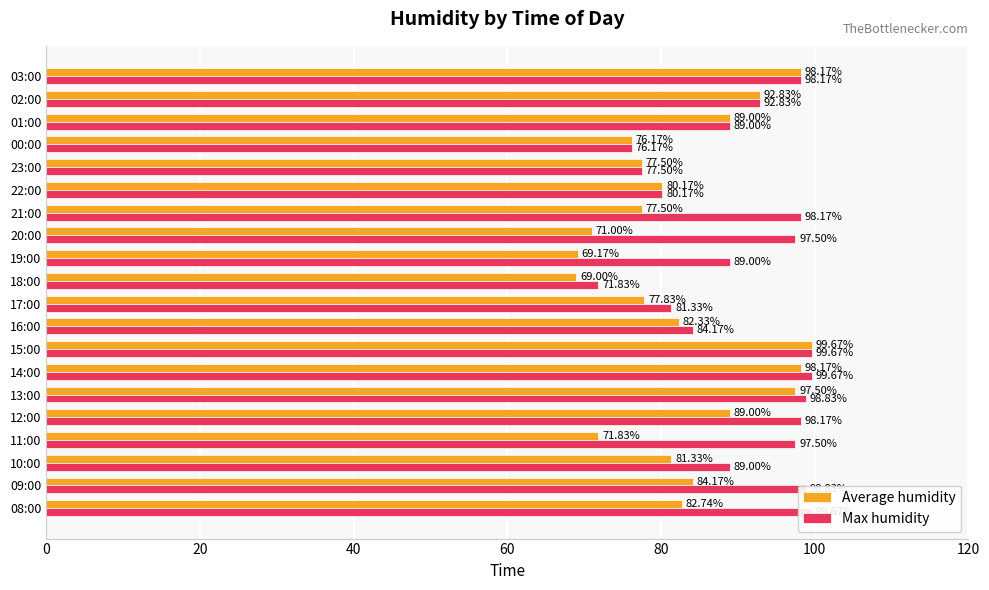

List the series in order of their overall mean, highest first.

Max humidity, Average humidity